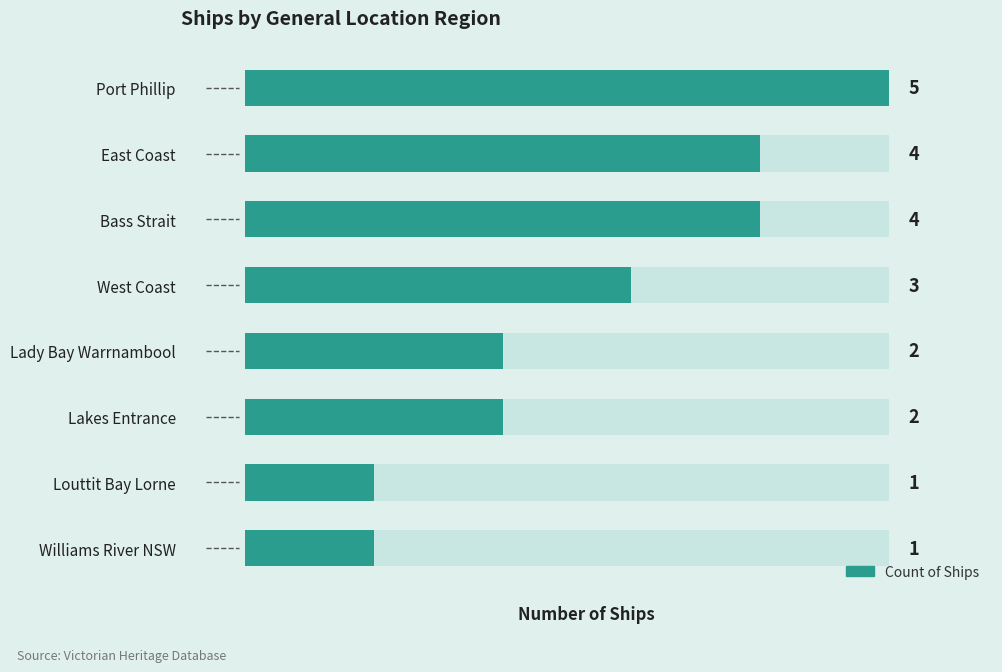

Reading right to left, transcribe all the data shown in this chart.

1	1	2	2	3	4	4	5